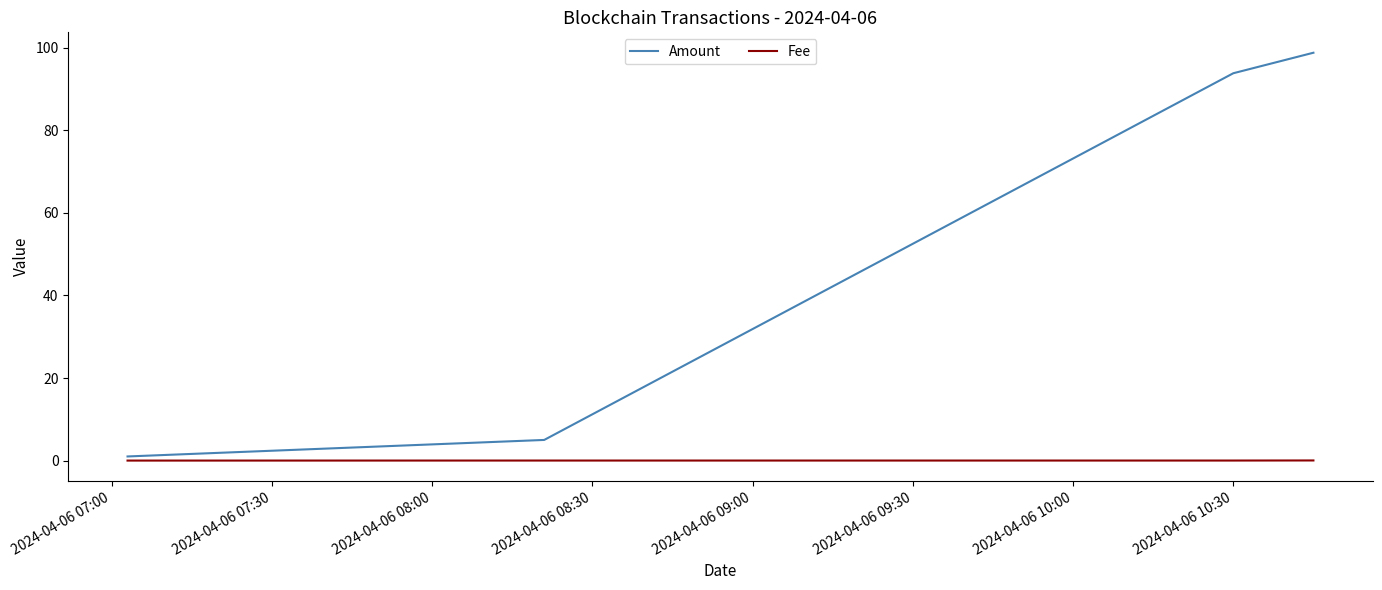

Rank the series by their maximum value, from lowest to highest.

Fee, Amount